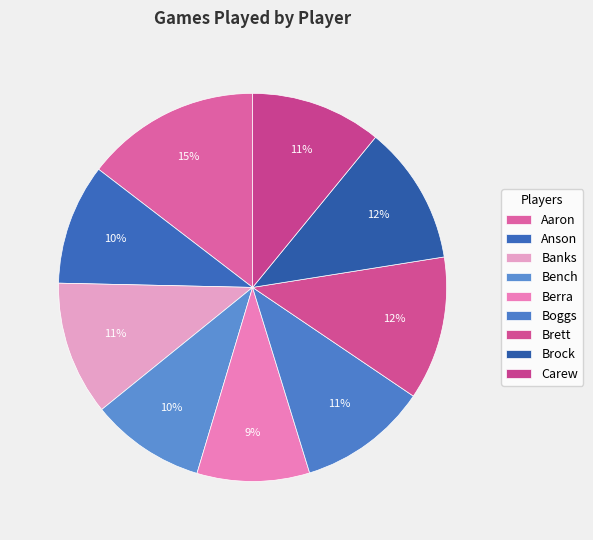

Which category has the biggest portion of the pie?

Aaron